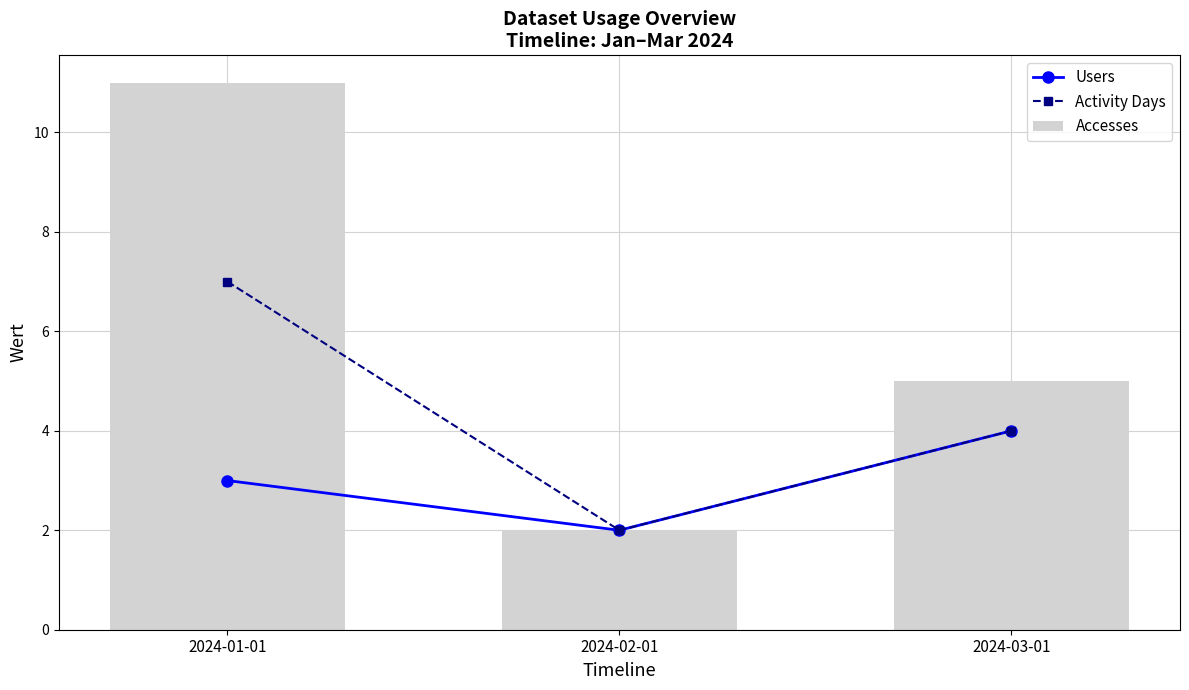

What is the difference between the Activity Days values at 2024-01-01 and 2024-03-01?

3